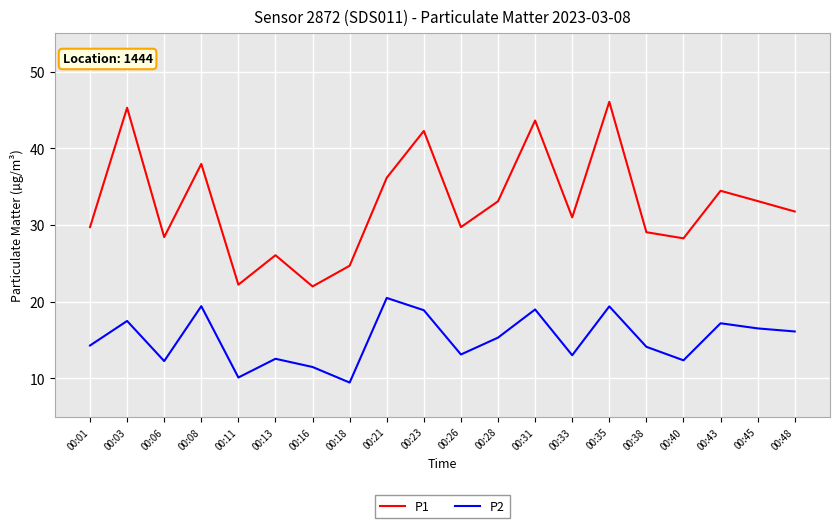

Which series has the widest spread of values?

P1